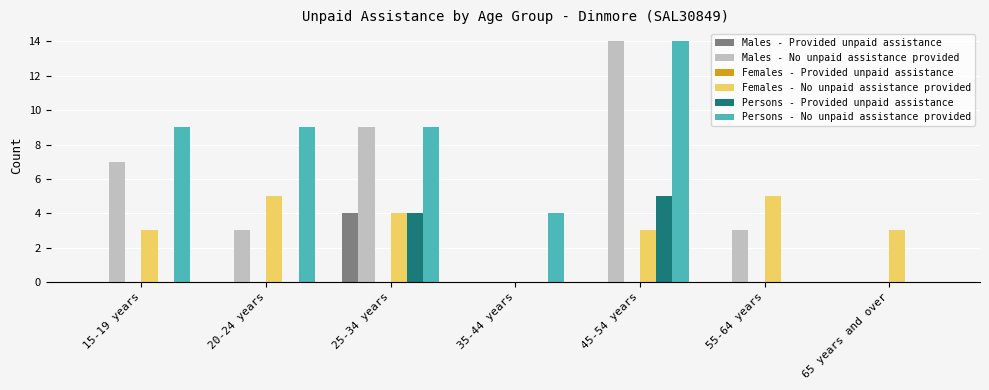

Is it true that Persons - No unpaid assistance provided equals 7 at 65 years and over?

False